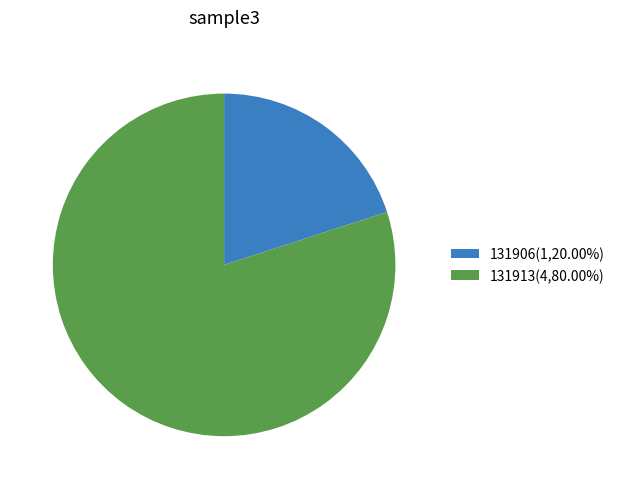

Combined, do 131913 and 131906 account for over 50%?

Yes